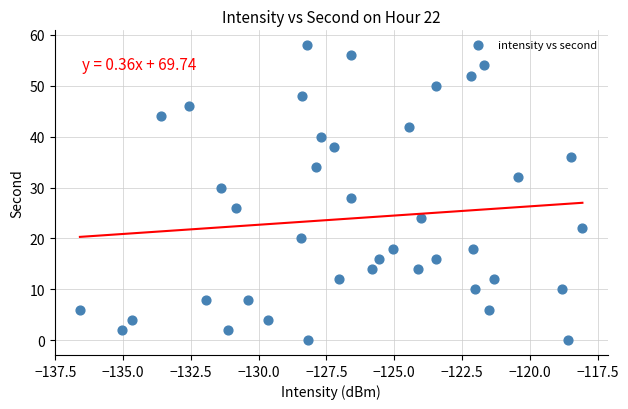

What is the range of Y values (max minus min)?

58